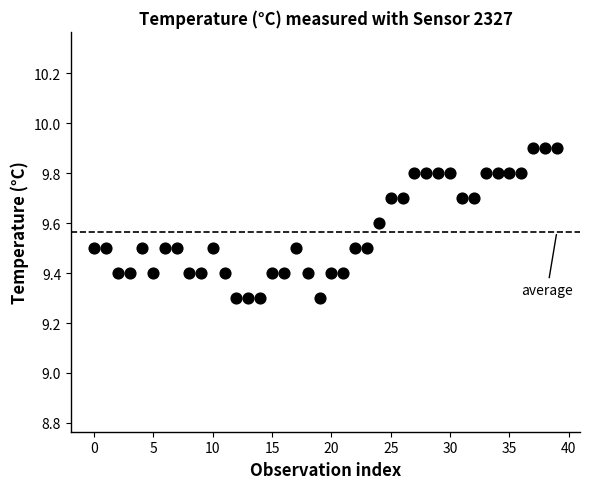

What is the range of Y values (max minus min)?

0.6